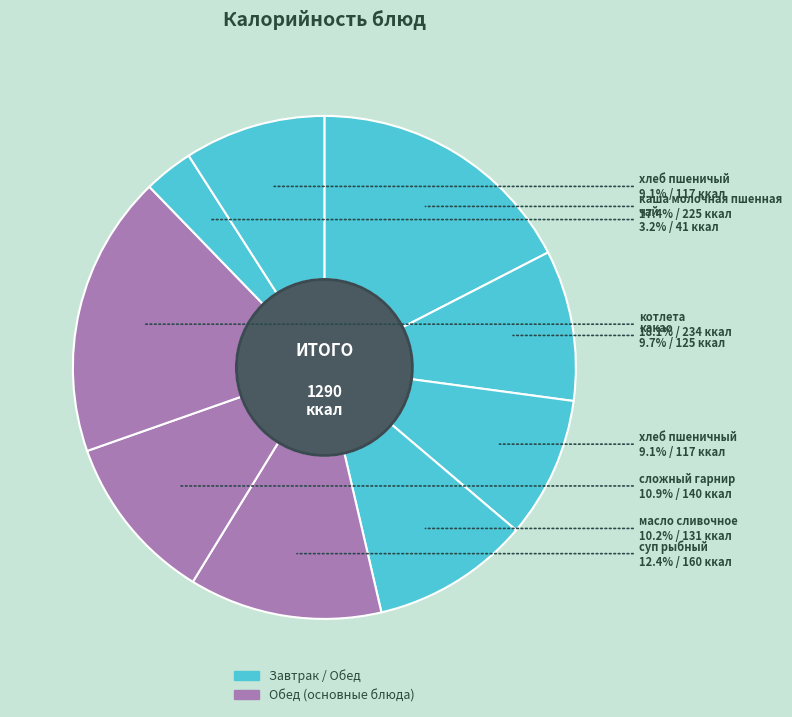

How many slices are in this pie chart?

9